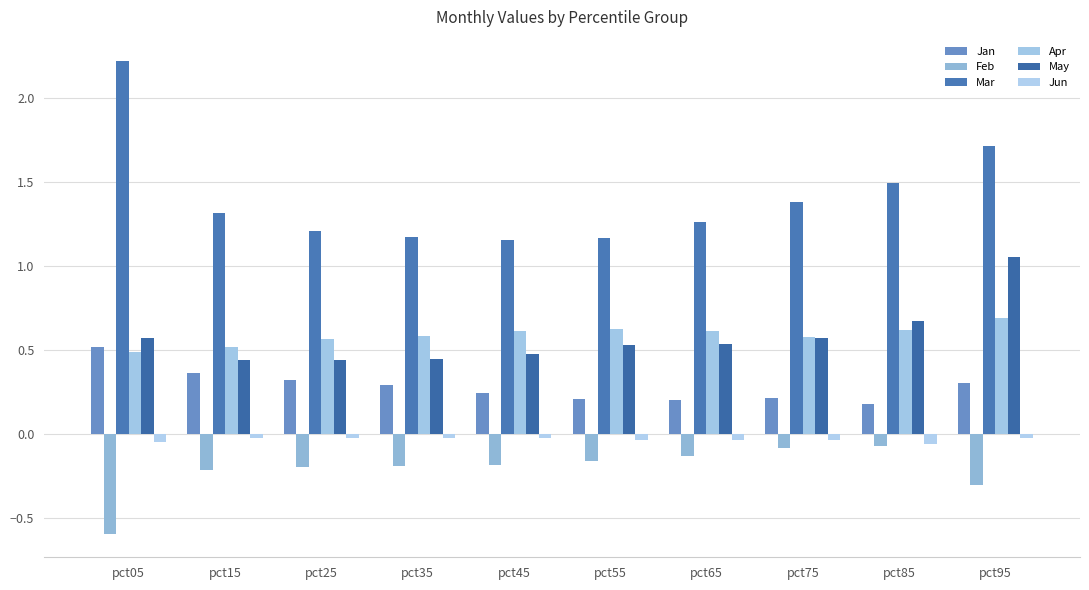

The Feb series shows -0.2 at pct25. True or false?

True